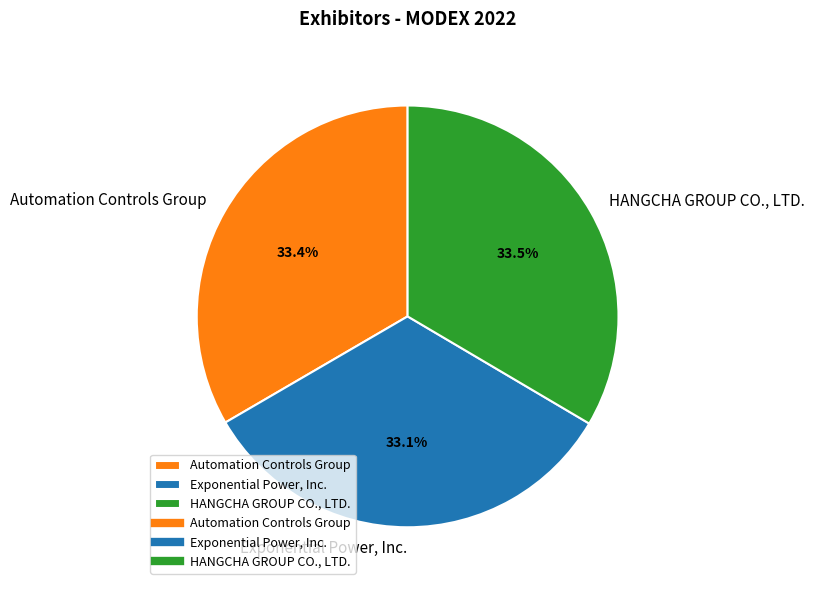

Rank the categories by value from highest to lowest.

HANGCHA GROUP CO., LTD., Automation Controls Group, Exponential Power, Inc.